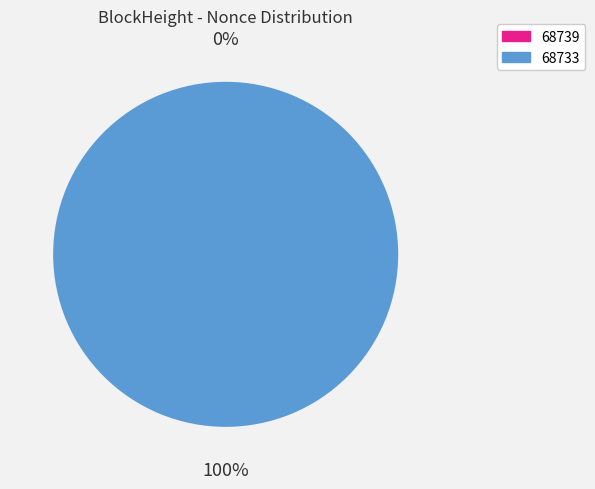

Which category has the biggest portion of the pie?

68733